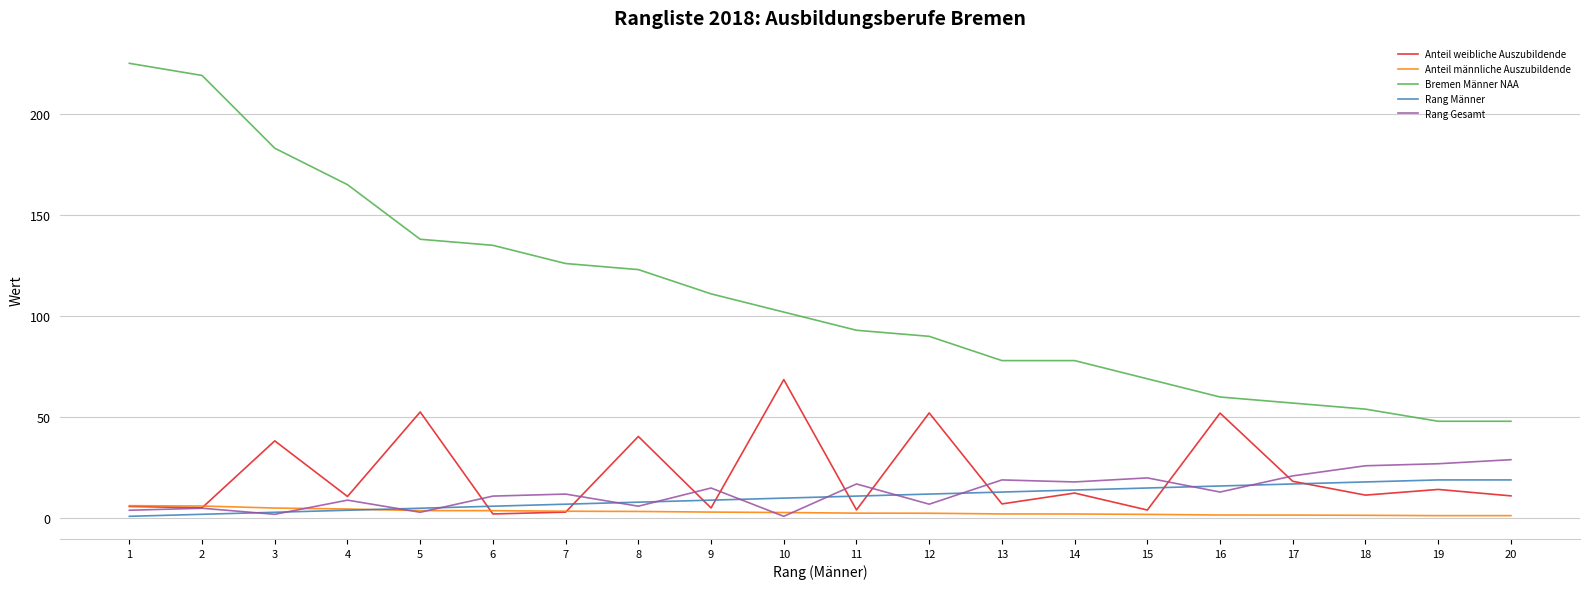

Read the Anteil weibliche Auszubildende value at 13.

7.1